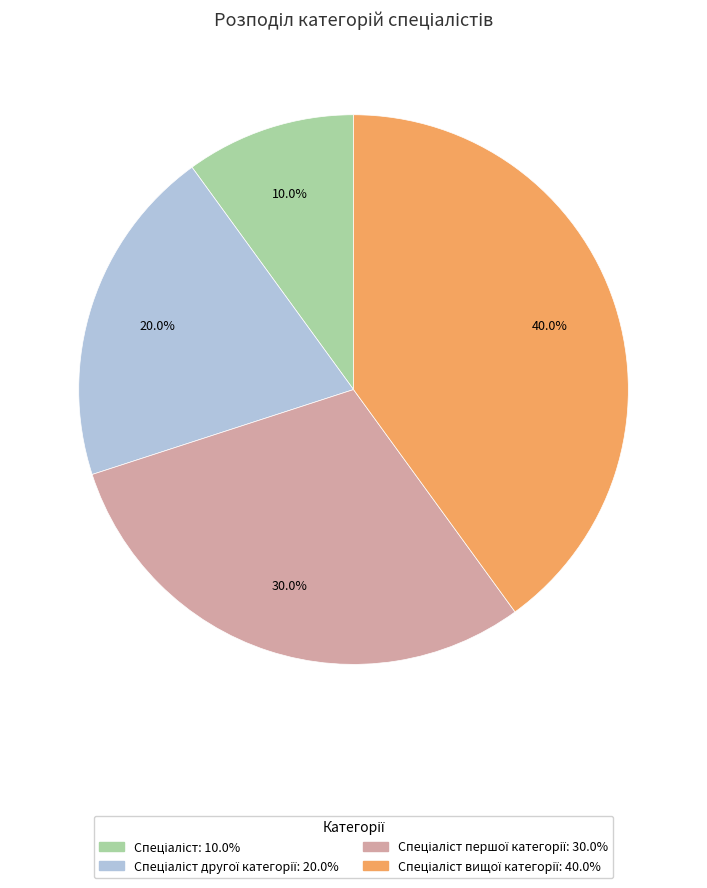

Is there any slice that represents more than half of the pie?

No